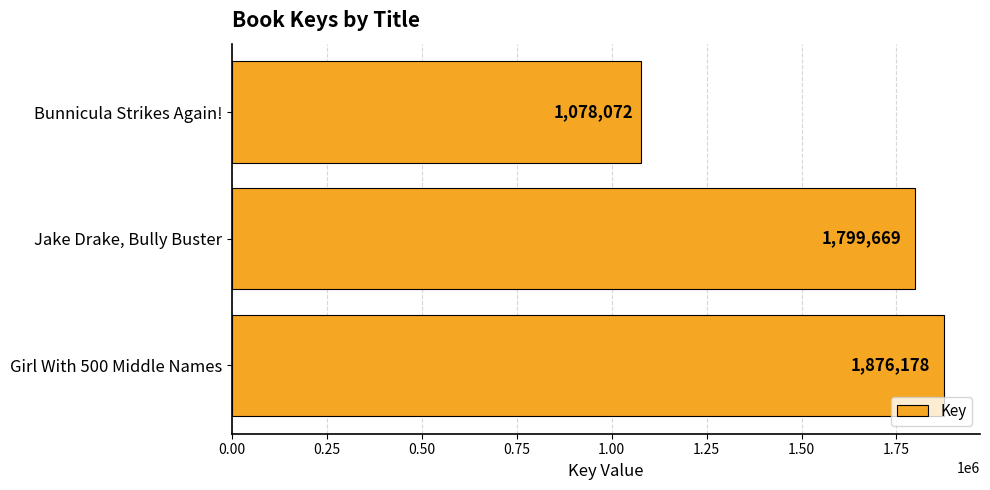

True or false: the data shows 1078072 at Bunnicula Strikes Again!.

True